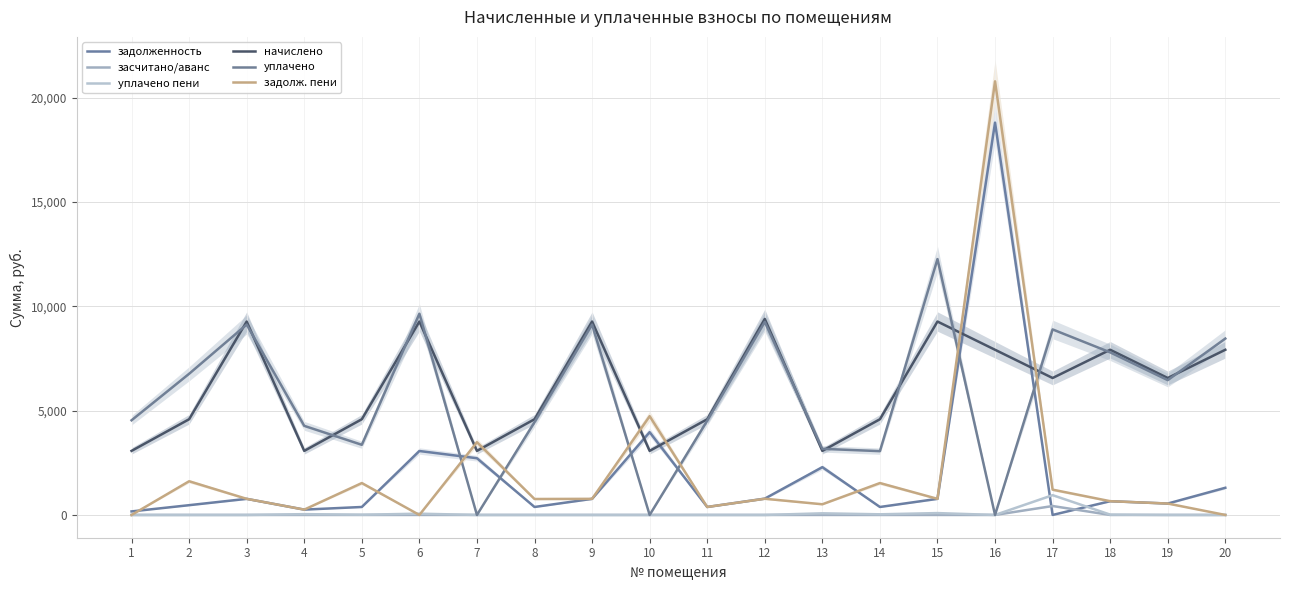

Read the задолж. пени value at 11.

382.4